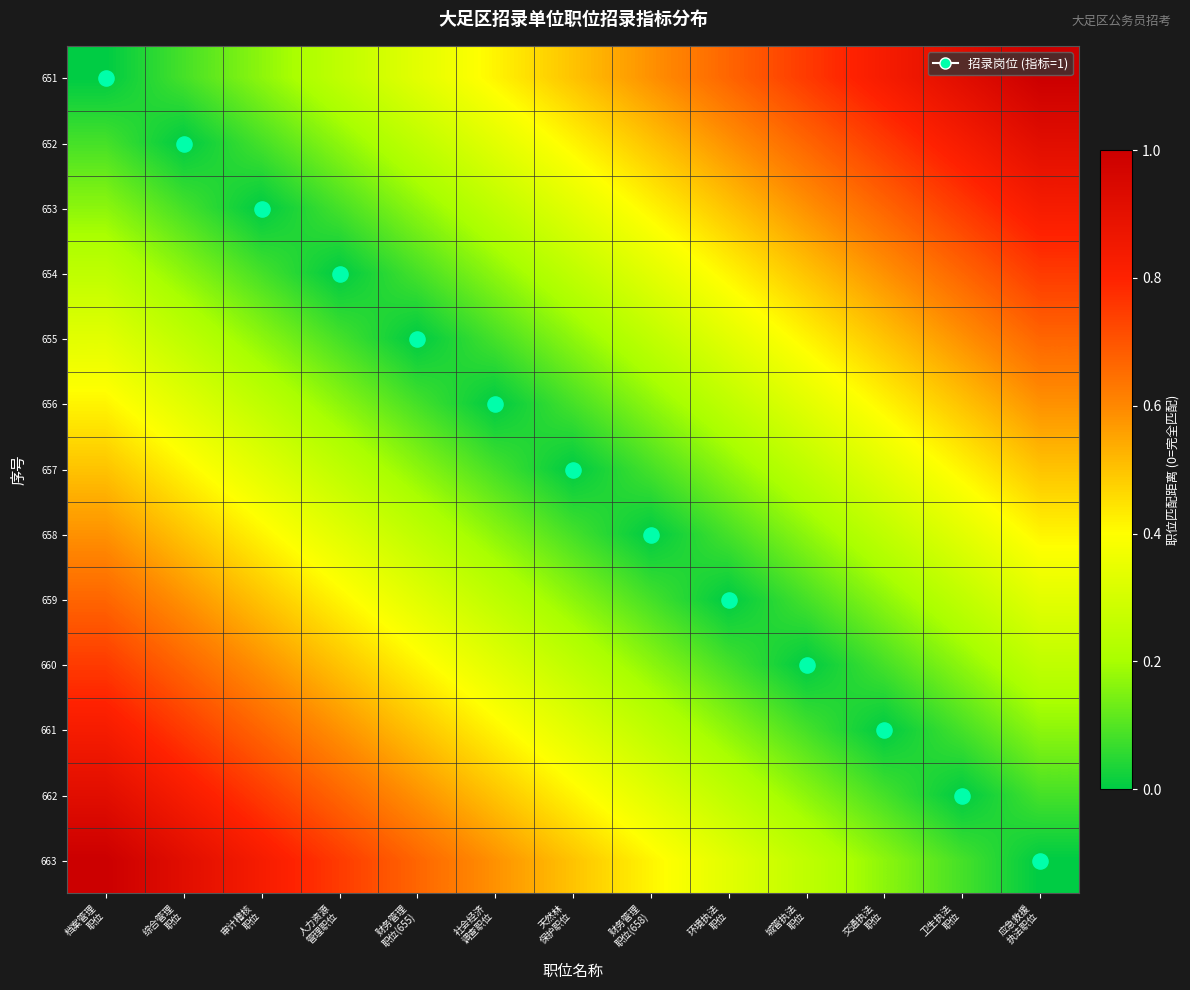

At how many categories does at least one series exceed 0?

13